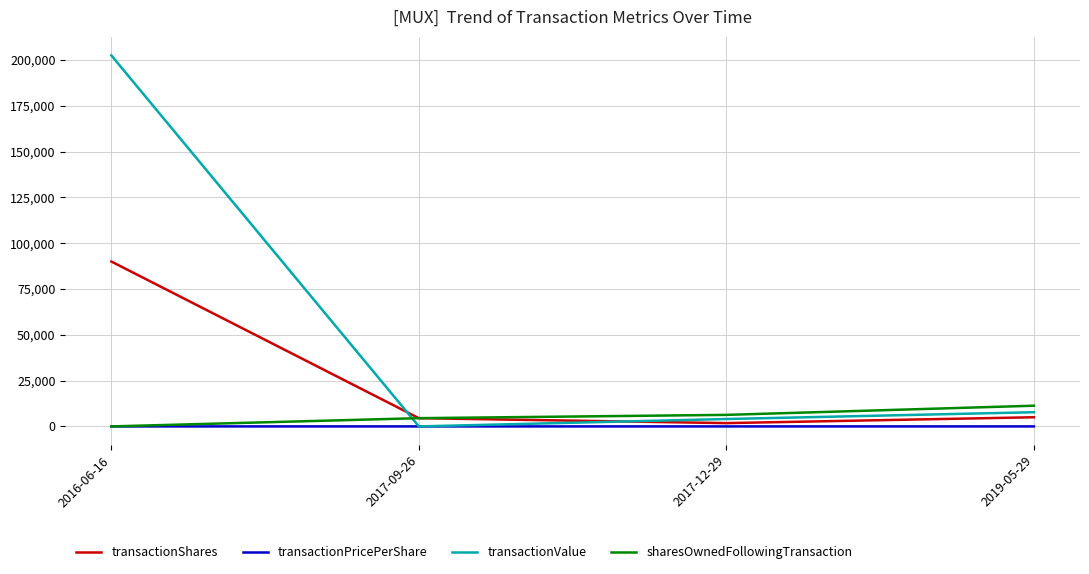

Which series changed the most between 2016-06-16 and 2019-05-29?

transactionValue